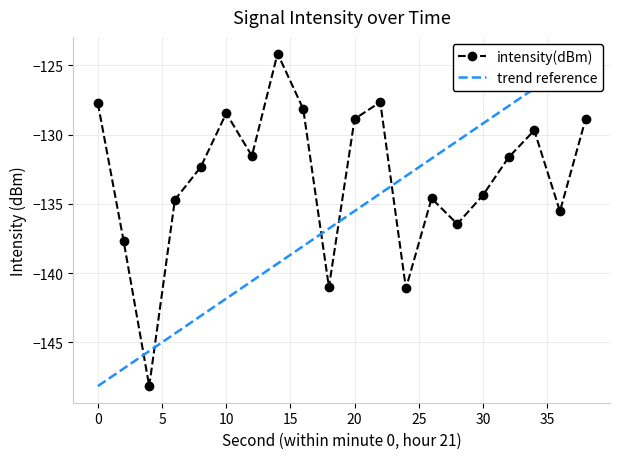

What is the smallest value displayed?

-148.2